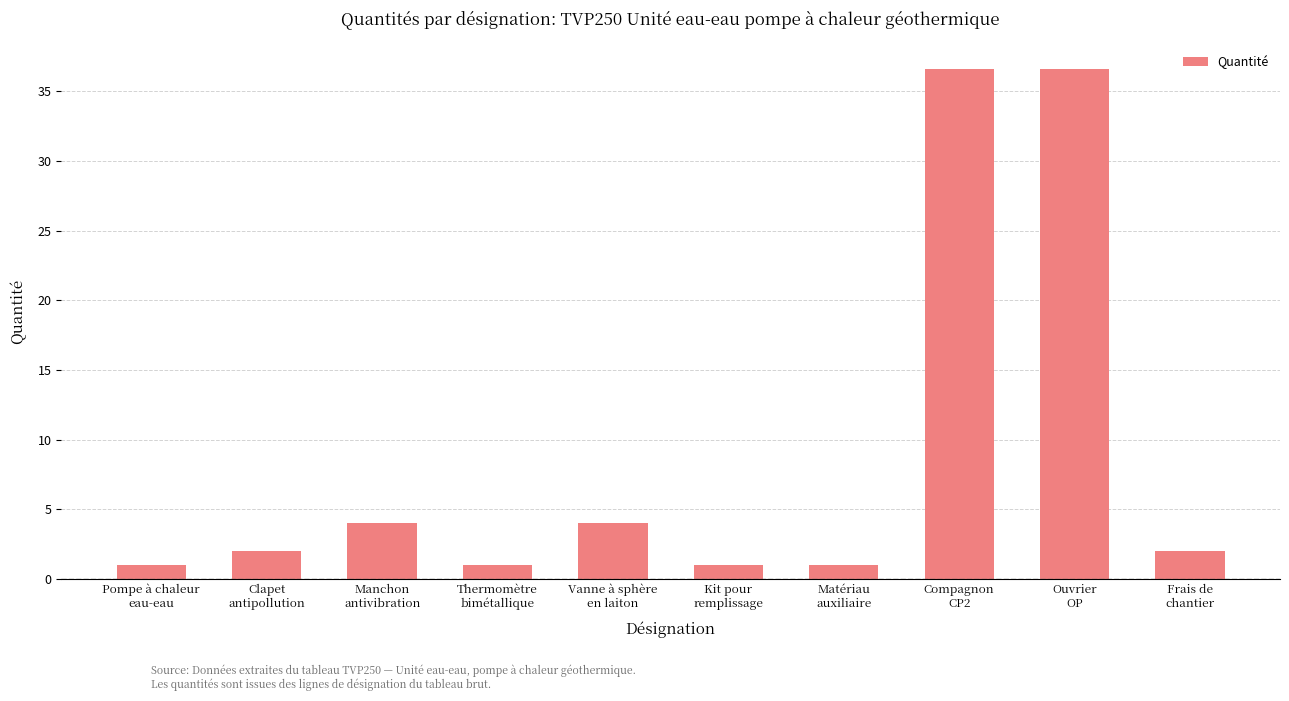

What is the sum of all values?

89.2